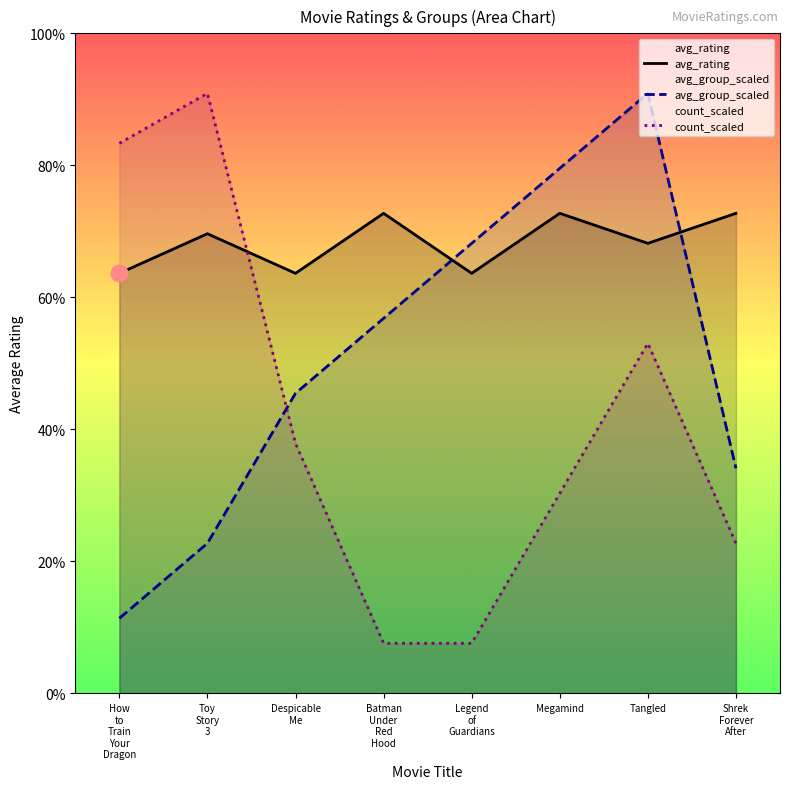

True or false: count_scaled has more than 1 interior local peaks.

True